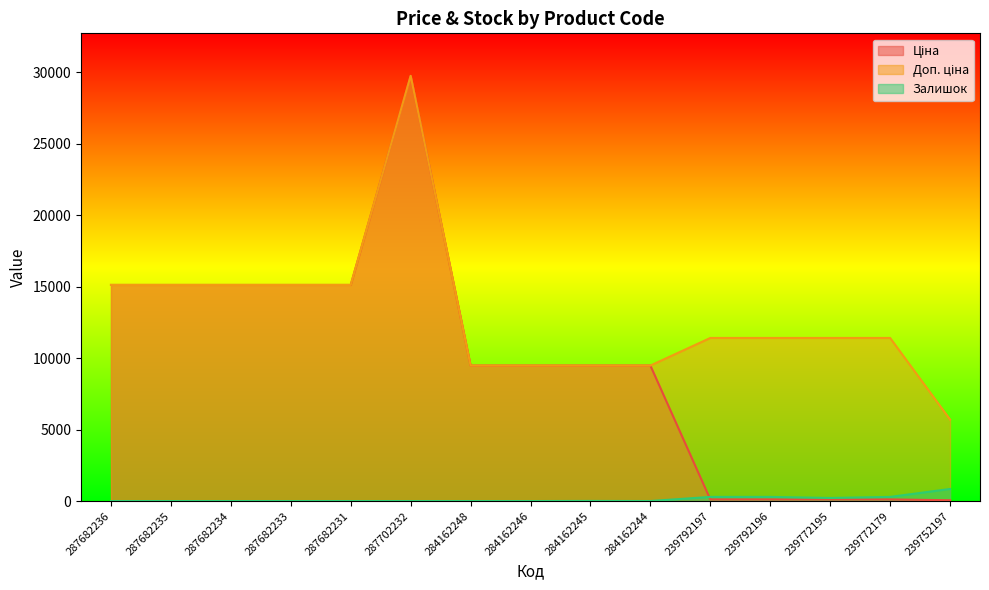

How many interior local peaks does the Залишок series have?

2